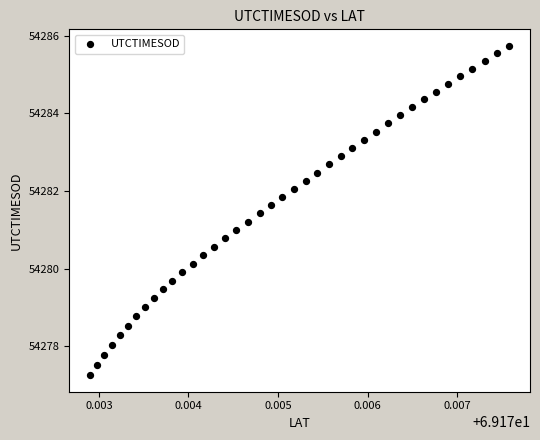

What is the range of Y values (max minus min)?

8.5